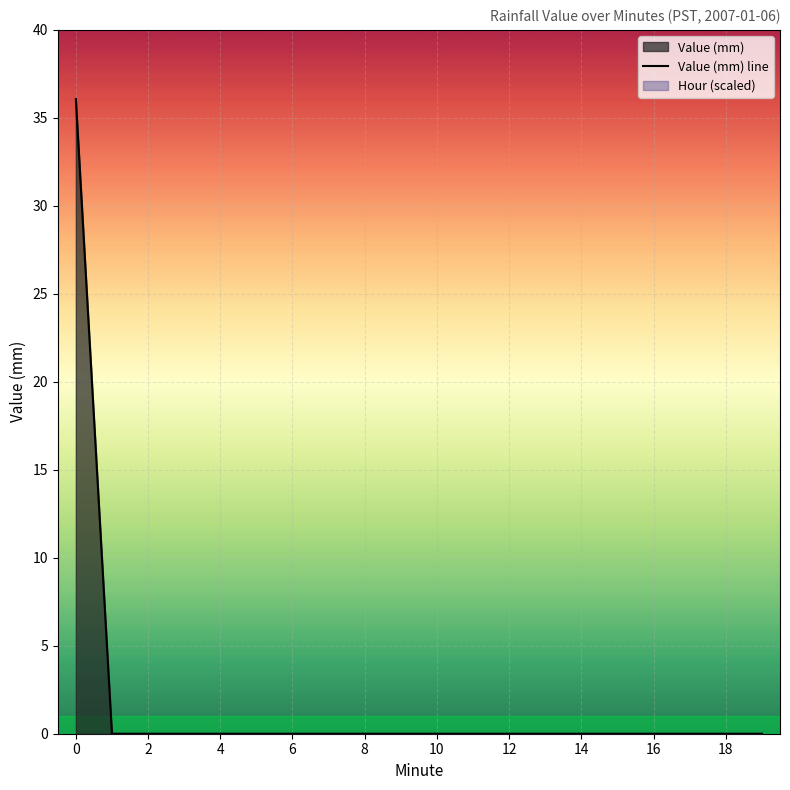

How many values exceed 0?

1